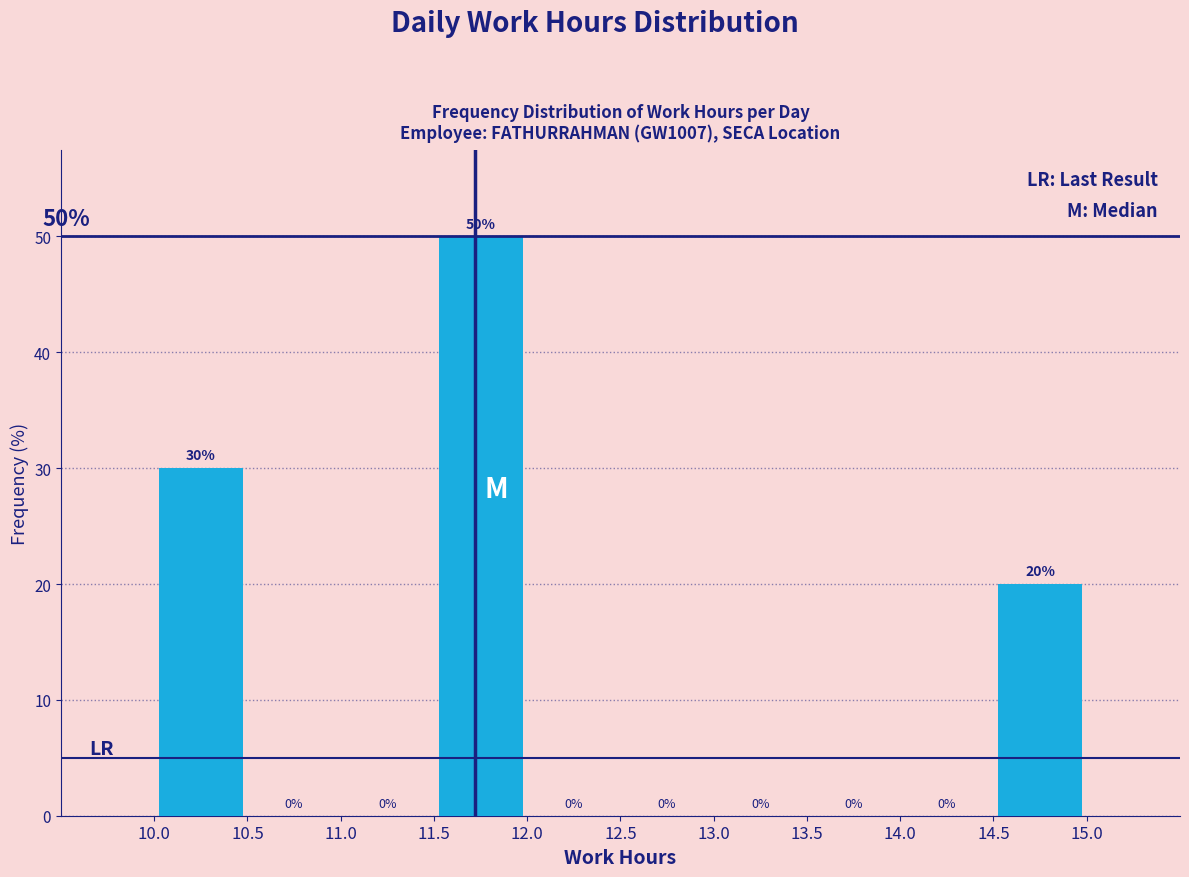

Reading left to right, transcribe this chart: for each bar, give the range it covers on the x-axis and its height.

10.0 to 10.5: 30
10.5 to 11.0: 0
11.0 to 11.5: 0
11.5 to 12.0: 50
12.0 to 12.5: 0
12.5 to 13.0: 0
13.0 to 13.5: 0
13.5 to 14.0: 0
14.0 to 14.5: 0
14.5 to 15.0: 20